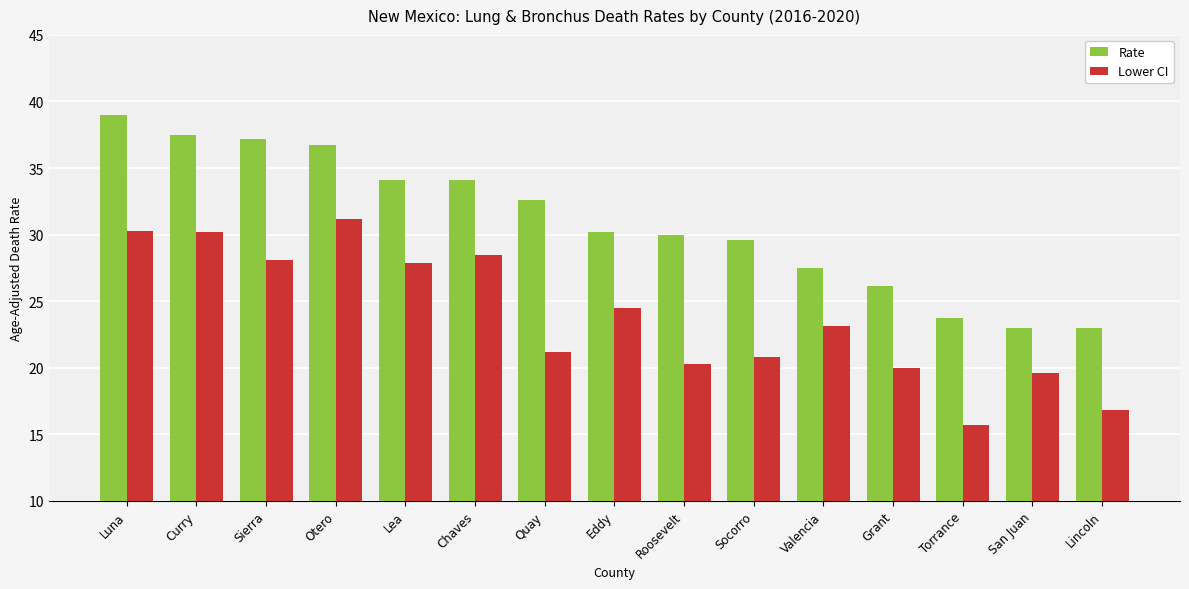

How many bars are there in each group?

2